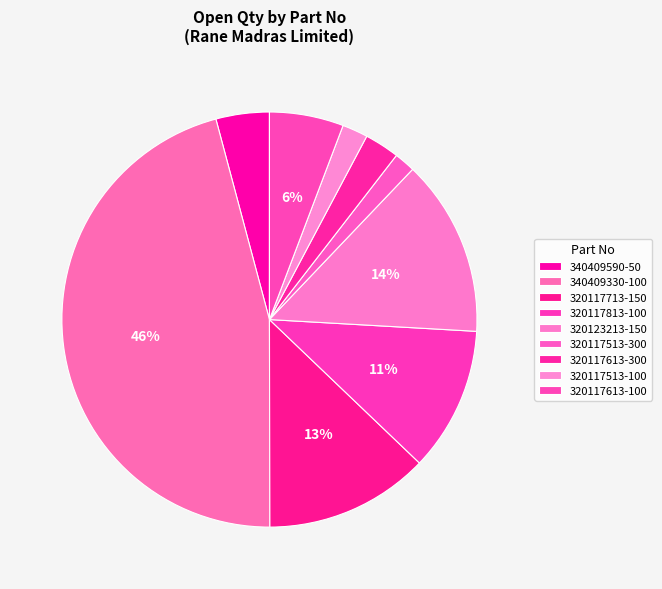

To the nearest percent, what portion does 320117813-100 represent?

11%